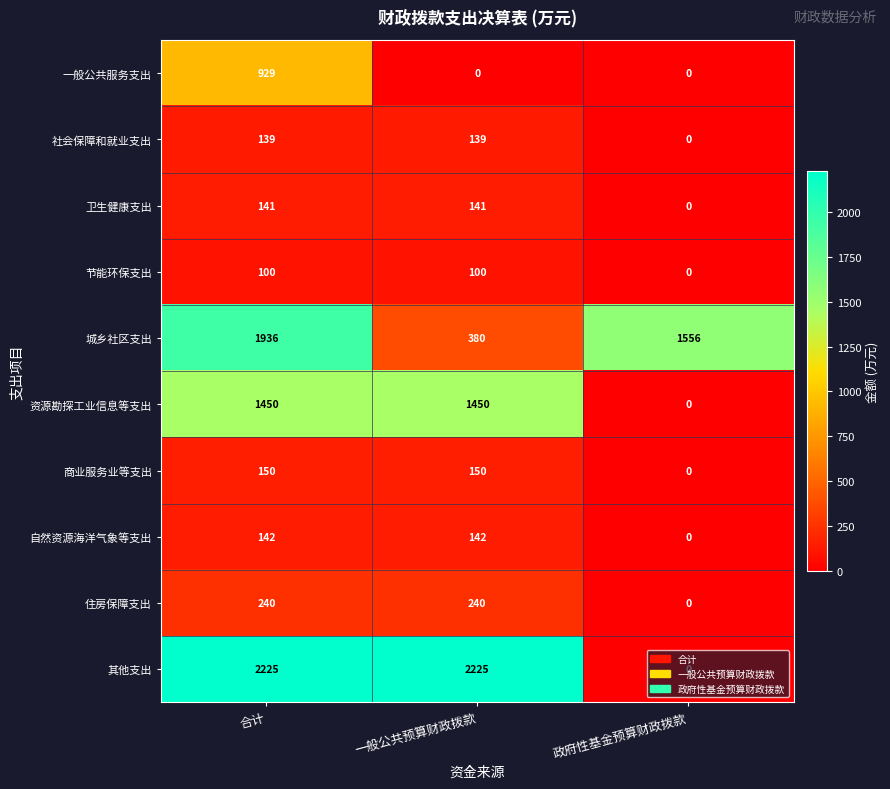

What is the maximum value for 资源勘探工业信息等支出?

1450